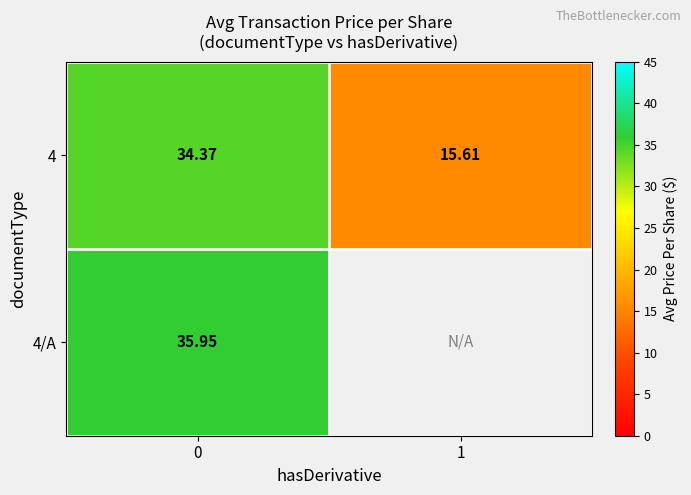

How many data points in 4 are less than 34?

1